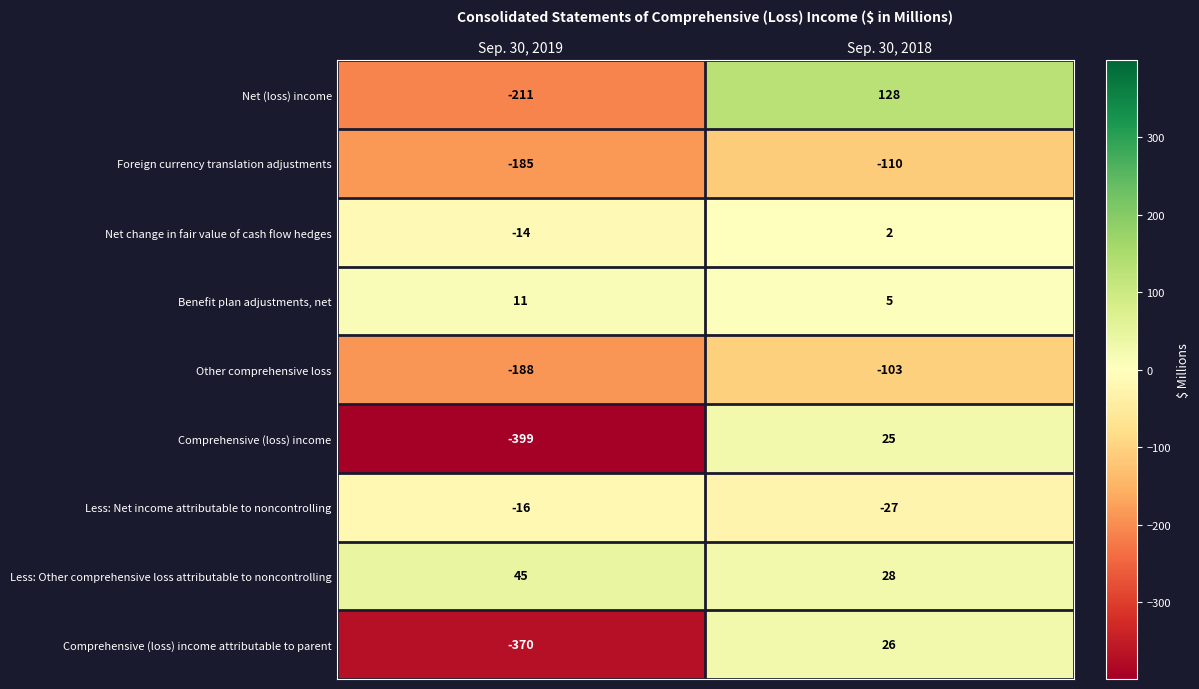

What is the total value across all series at Sep. 30, 2018?

-26